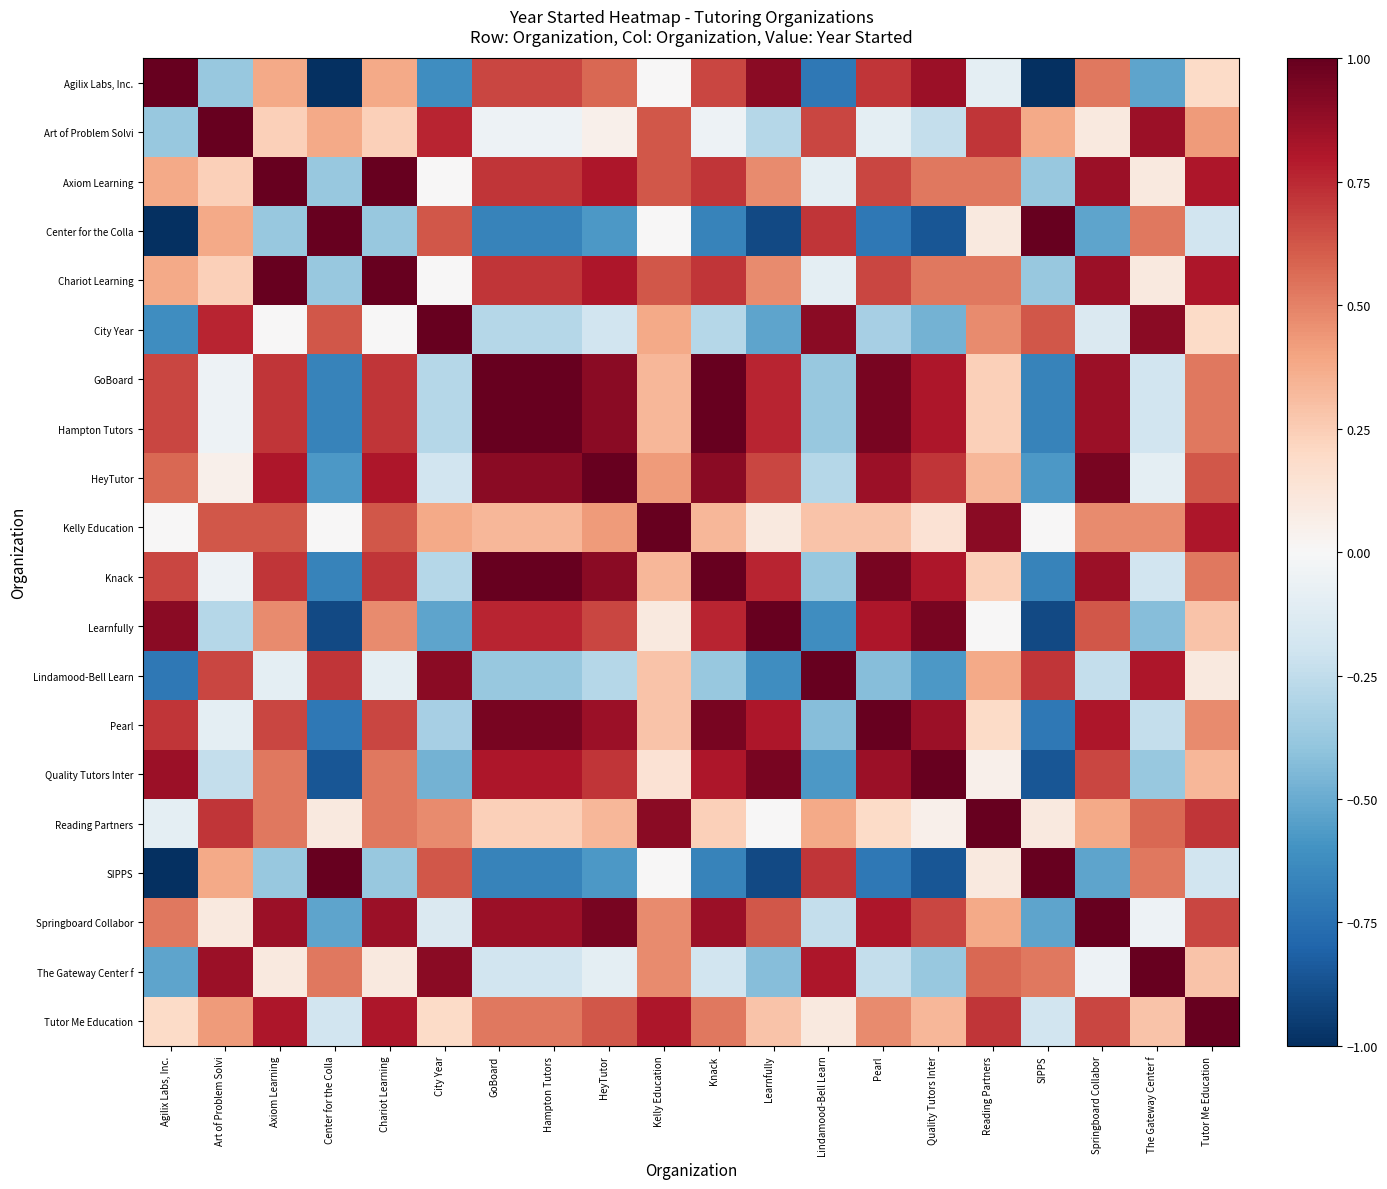

Rank the series by their maximum value, from highest to lowest.

Agilix Labs, Inc., Art of Problem Solvi, Axiom Learning, Center for the Colla, Chariot Learning, City Year, GoBoard, Hampton Tutors, HeyTutor, Kelly Education, Knack, Learnfully, Lindamood-Bell Learn, Pearl, Quality Tutors Inter, Reading Partners, SIPPS, Springboard Collabor, The Gateway Center f, Tutor Me Education